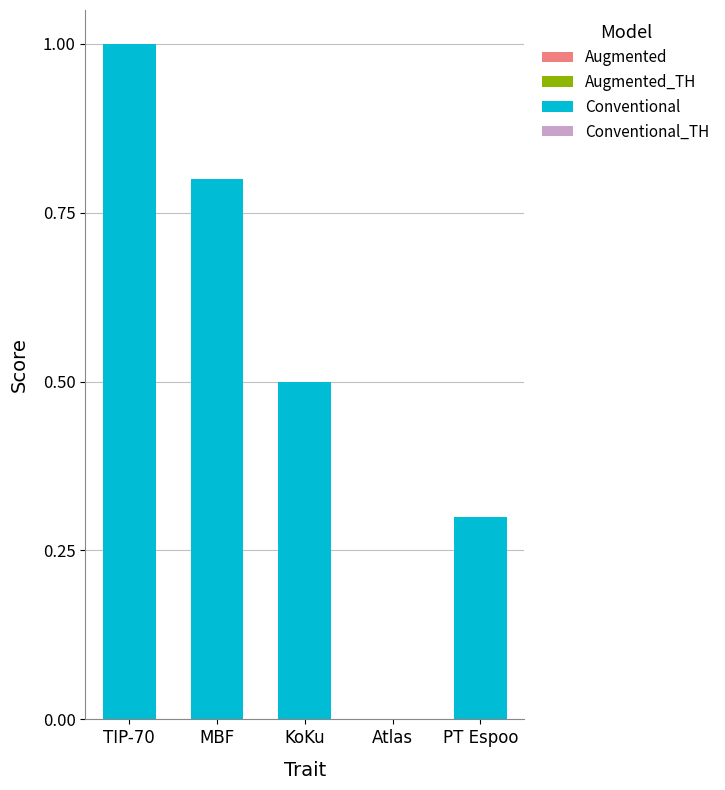

Reading left to right, extract all data points from this chart.

TIP-70=1.0	MBF=0.8	KoKu=0.5	Atlas=0.0	PT Espoo=0.3